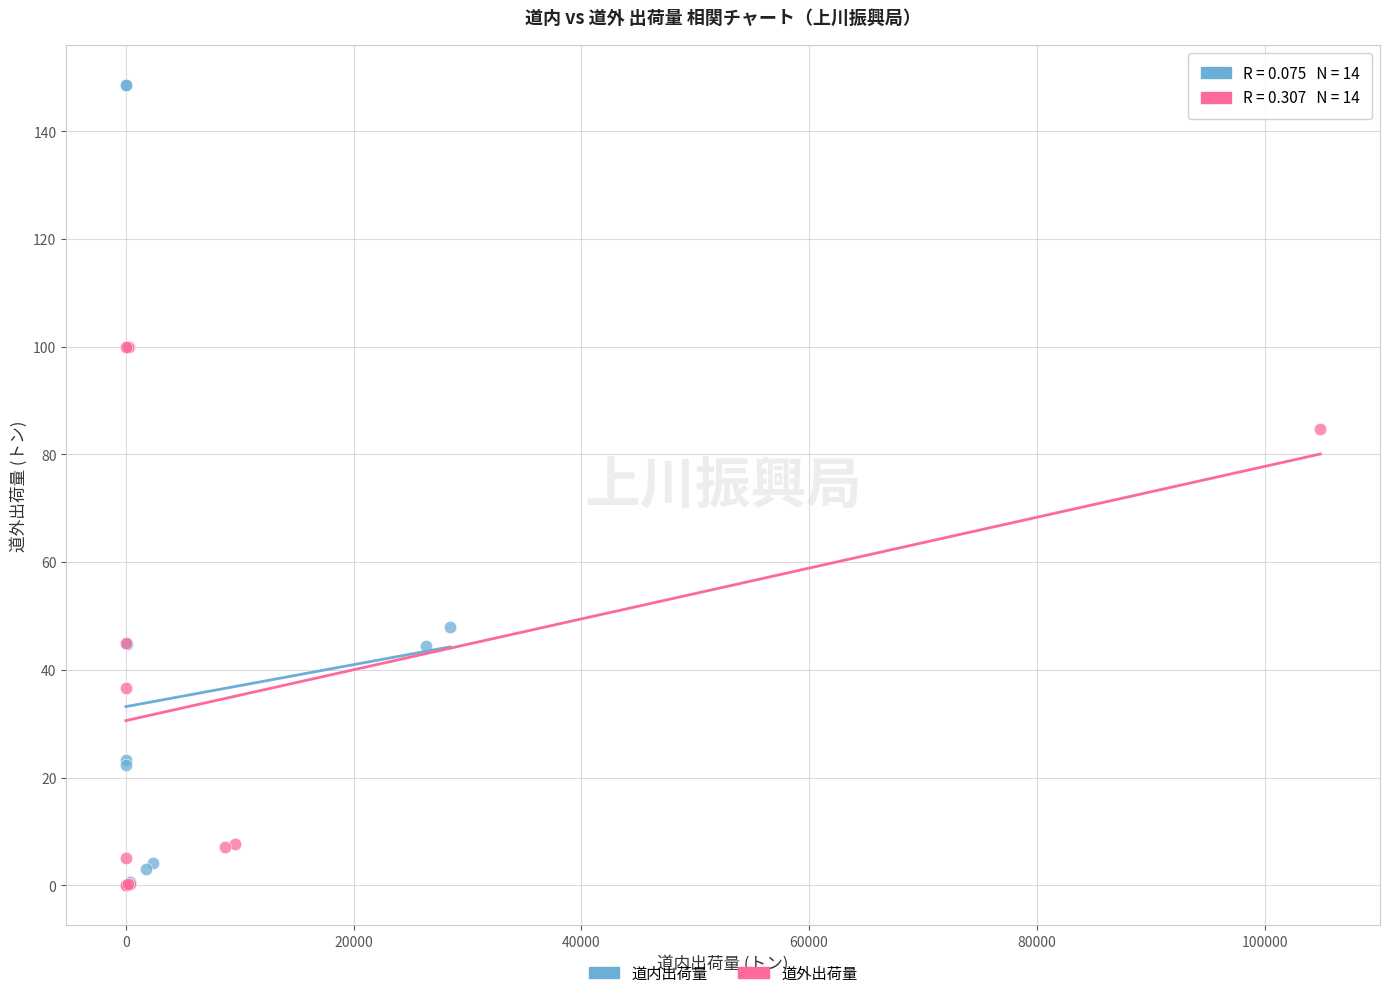

What are all the series names shown in the legend?

道内出荷量, 道外出荷量